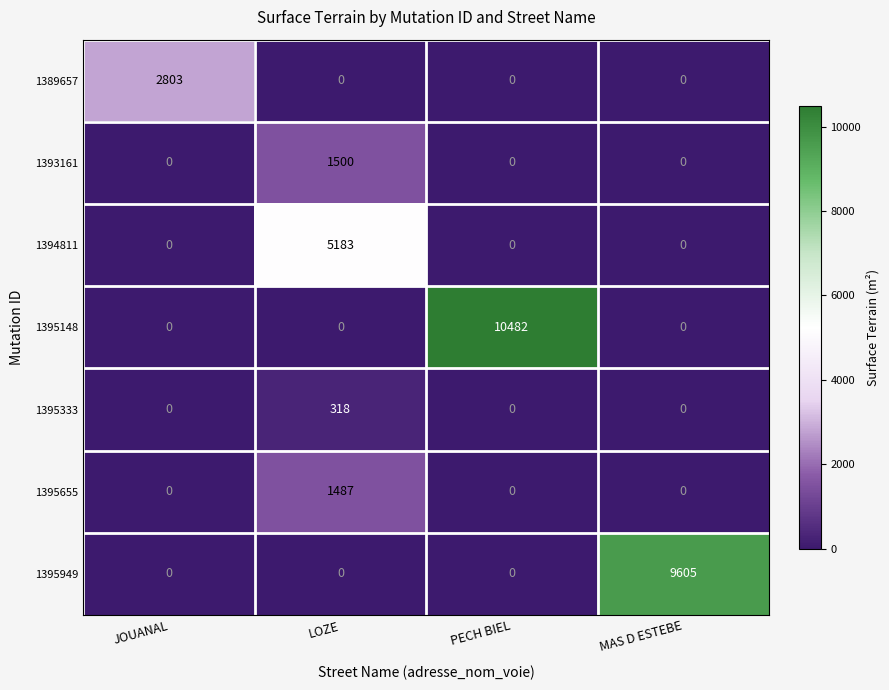

The 1389657 series shows 4293 at JOUANAL. True or false?

False